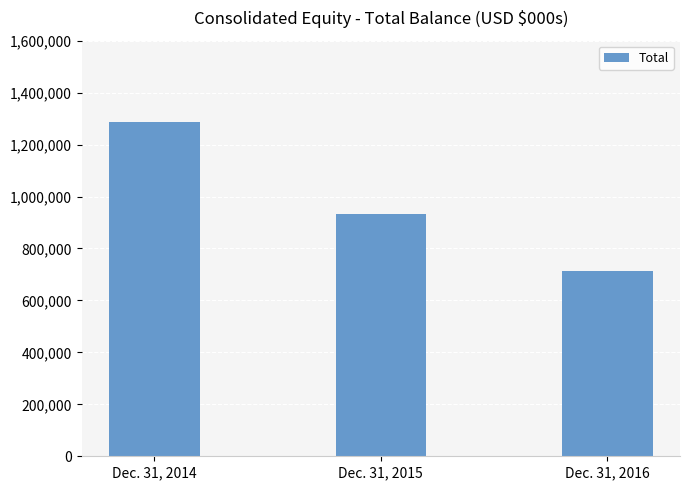

At which label does the data first exceed 932448?

Dec. 31, 2014